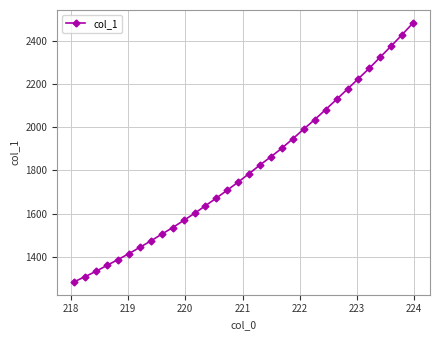

Is this an area chart (filled region under the line)?

No